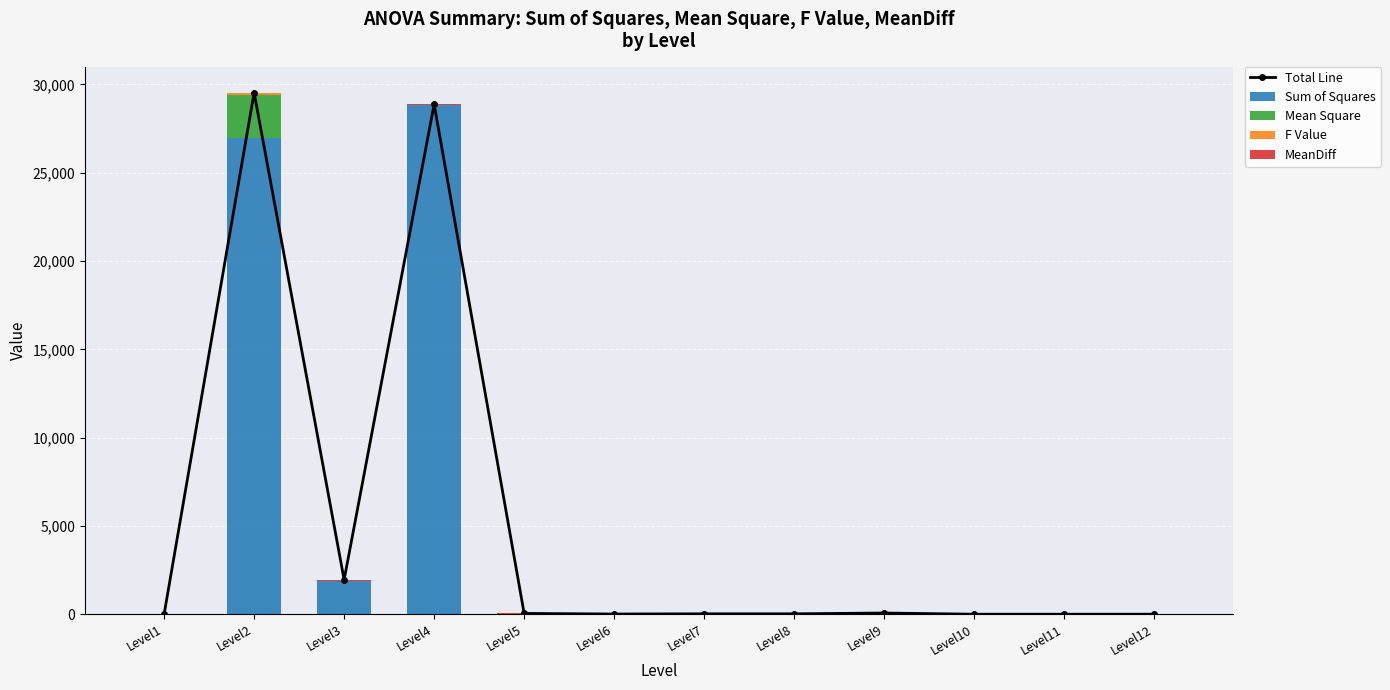

Reading left to right, what are all the values shown in this chart?

Total Line: 0.0	29534.7	1951.9	28878.4	45.3	10.7	22.7	22.7	68.0	0.0	0.0	0.0
Sum of Squares: 0.0	26962.4	1874.7	28837.1	0.0	0.0	0.0	0.0	0.0	0.0	0.0	0.0
Mean Square: 0.0	2451.1	31.2	0.0	0.0	0.0	0.0	0.0	0.0	0.0	0.0	0.0
F Value: 0.0	78.5	0.0	0.0	0.0	0.0	0.0	0.0	0.0	0.0	0.0	0.0
MeanDiff: 0.0	42.7	46.0	41.3	45.3	10.7	22.7	22.7	68.0	0.0	0.0	0.0